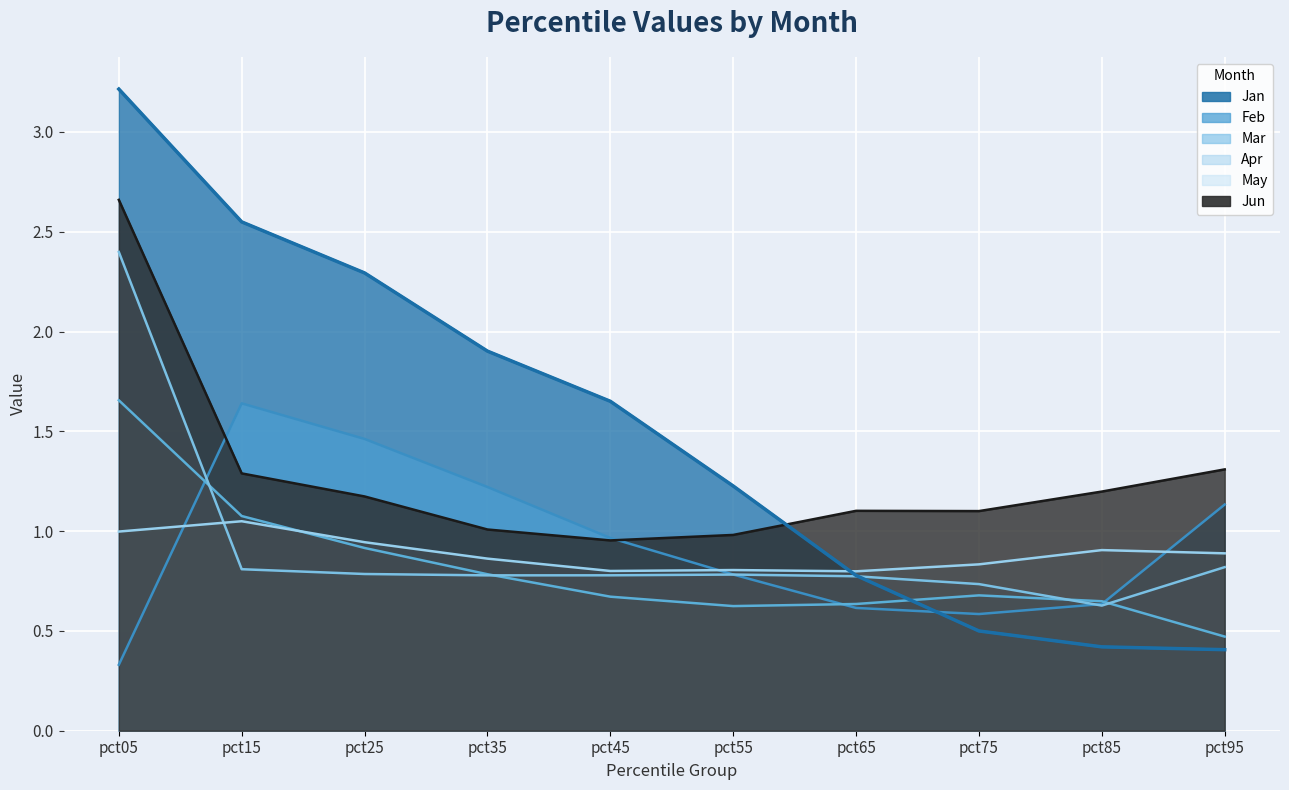

The value of Feb at pct95 is 0.3. True or false?

False